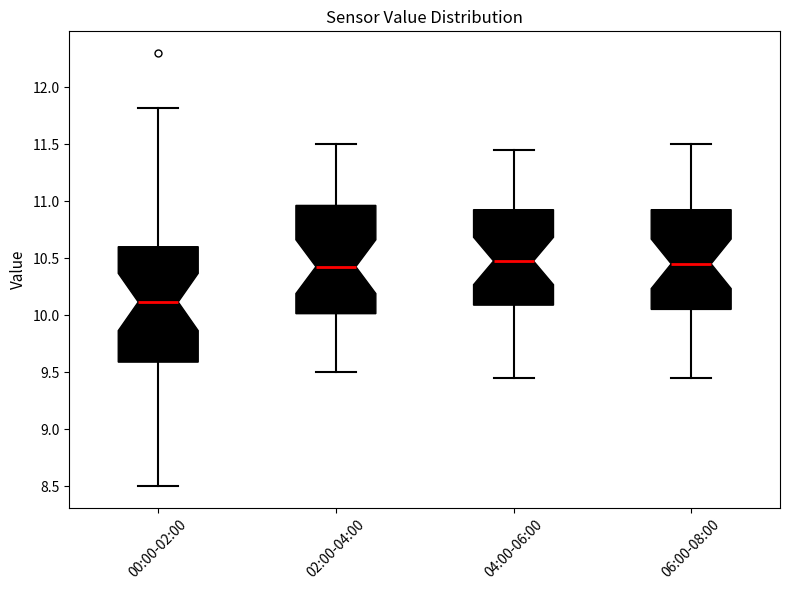

Comparing the boxes themselves (not the whiskers), which one is the tallest?

00:00-02:00